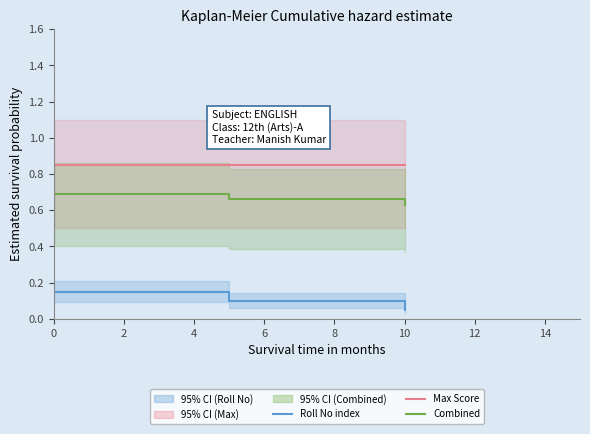

How many lines are shown in the chart?

3